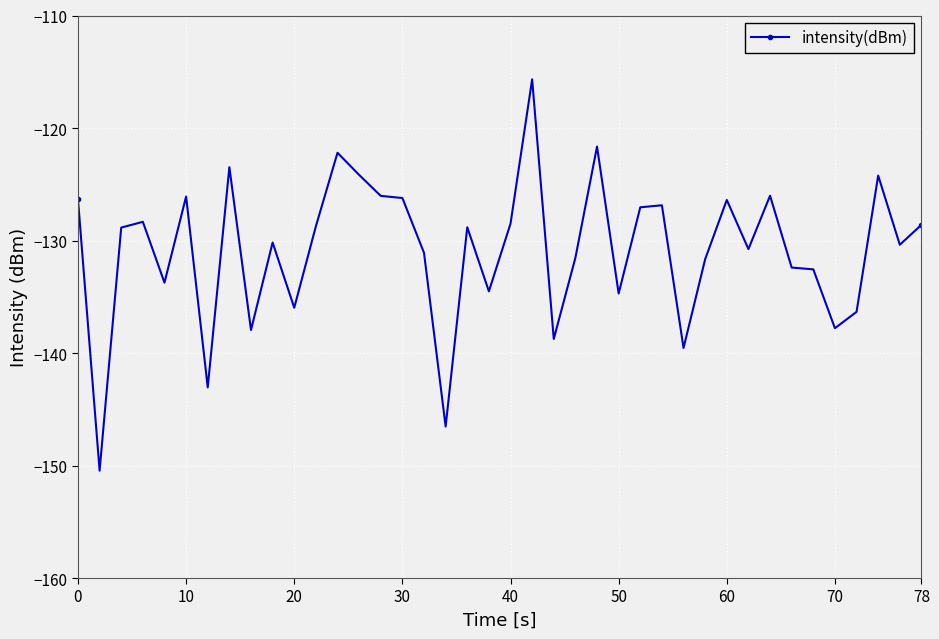

True or false: the data has more than 0 interior local peaks.

True